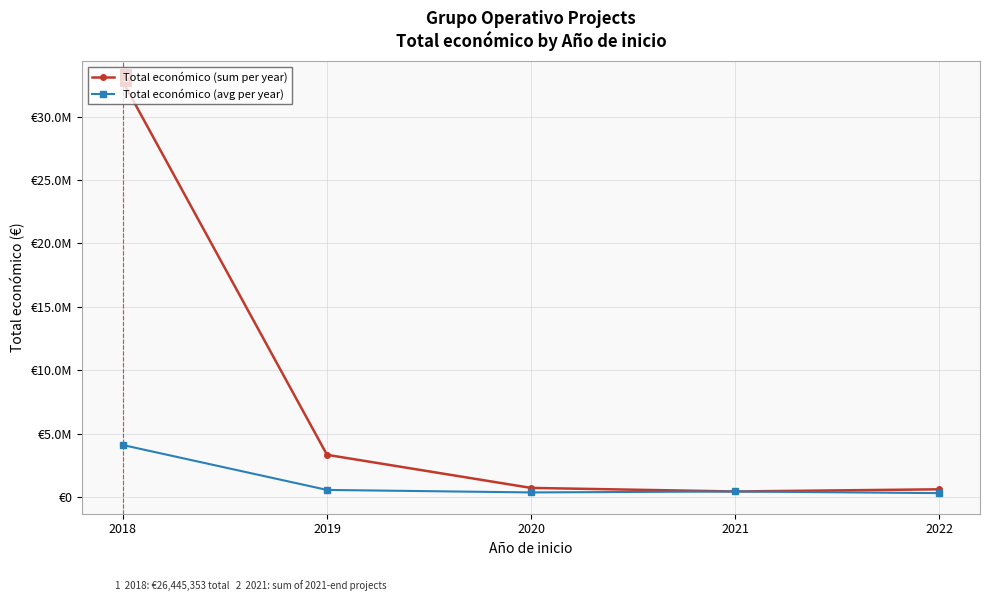

How many interior local valleys does the Total económico (sum per year) series have?

1